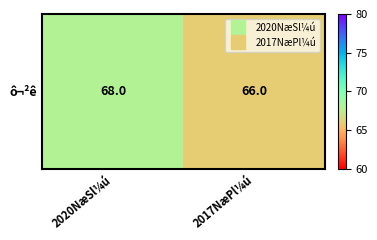

Rank the categories by value from lowest to highest.

2017NæPl¼ú, 2020NæSl¼ú